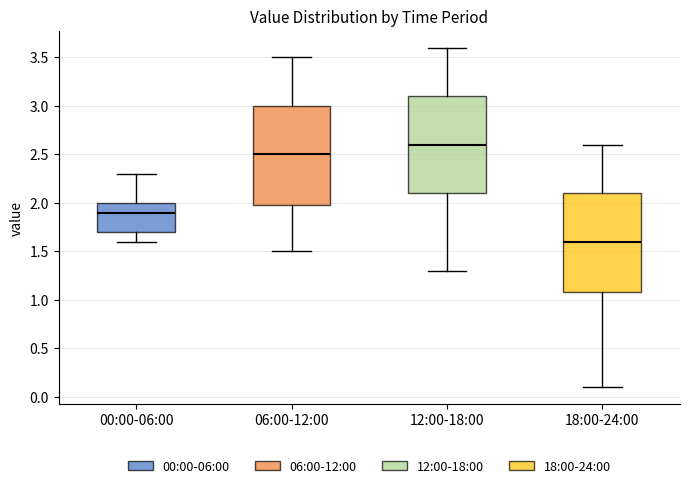

Reading left to right, read every box against the y-axis: the position of its median line, the range the box covers, and the ends of its whiskers. The values are not printed on the chart, so give them approximately, as read against the axis.

00:00-06:00: median 1.9, box 1.7 to 2.0, whiskers 1.6 to 2.3
06:00-12:00: median 2.5, box 2.0 to 3.0, whiskers 1.5 to 3.5
12:00-18:00: median 2.6, box 2.1 to 3.1, whiskers 1.3 to 3.6
18:00-24:00: median 1.6, box 1.1 to 2.1, whiskers 0.1 to 2.6